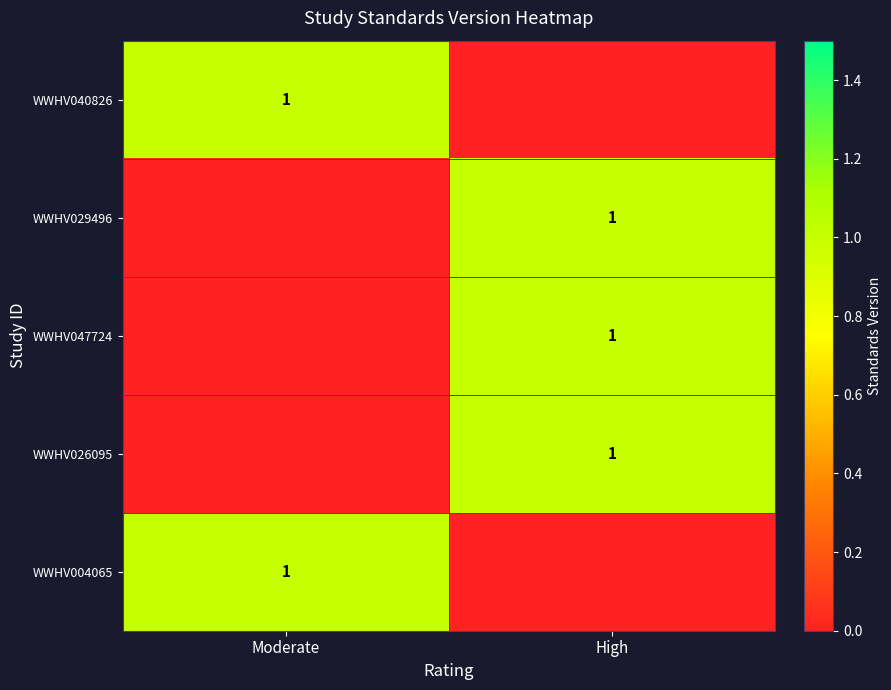

The value of WWHV029496 at High is 2. True or false?

False